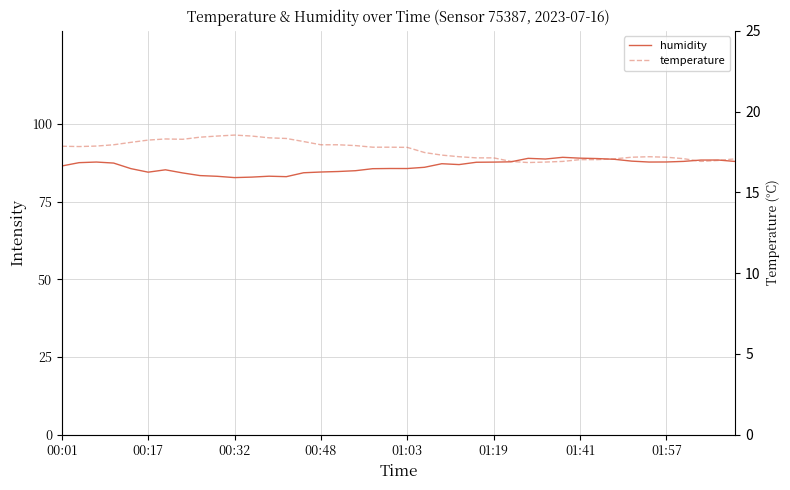

Rank the series by their average value, from lowest to highest.

temperature, humidity